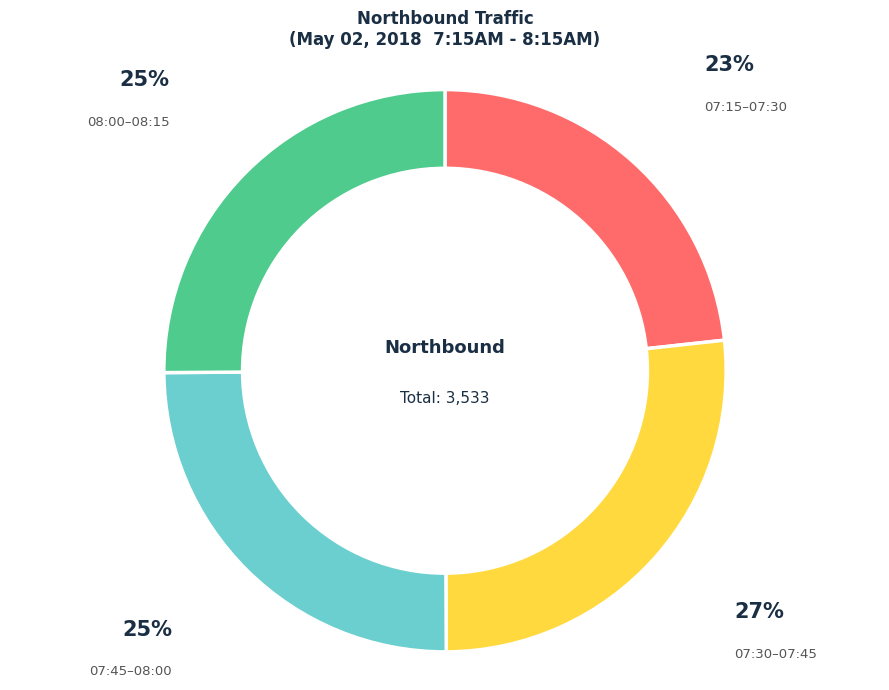

Does any single category account for the majority?

No